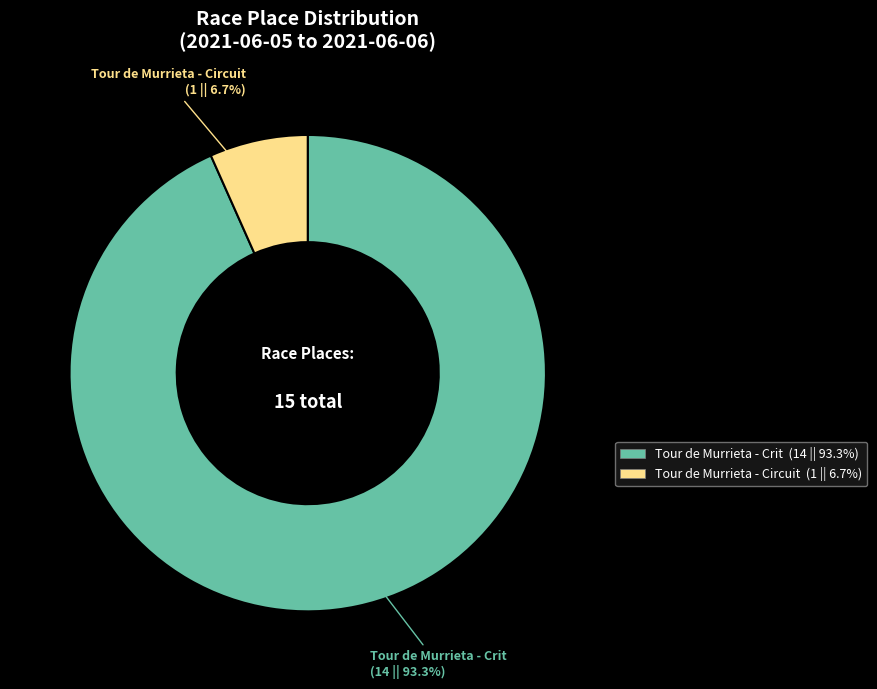

Which slice is the largest?

Tour de Murrieta - Crit